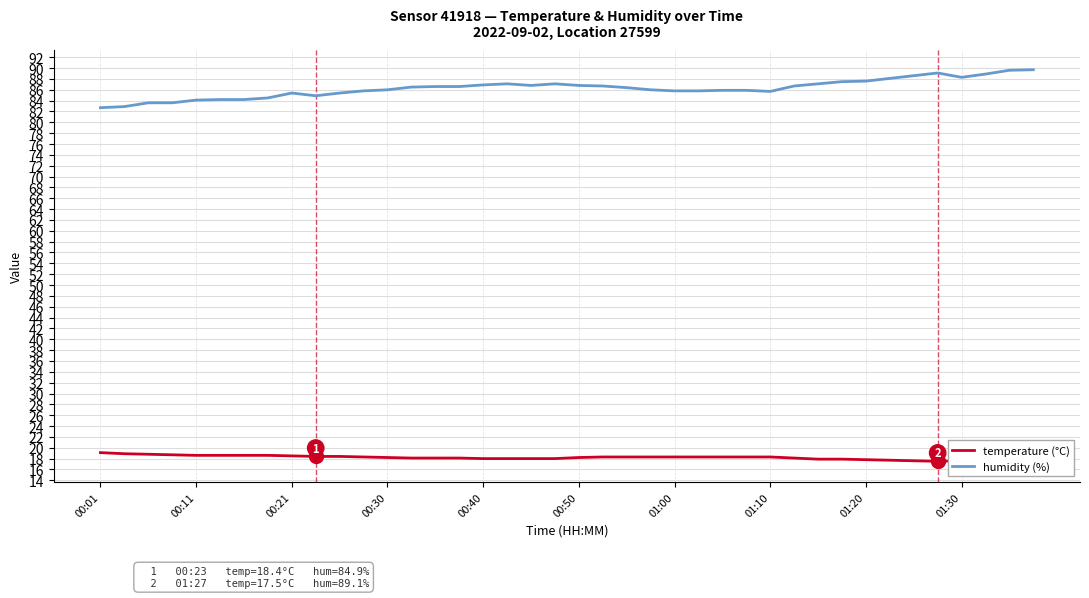

How many interior local valleys does the humidity (%) series have?

4